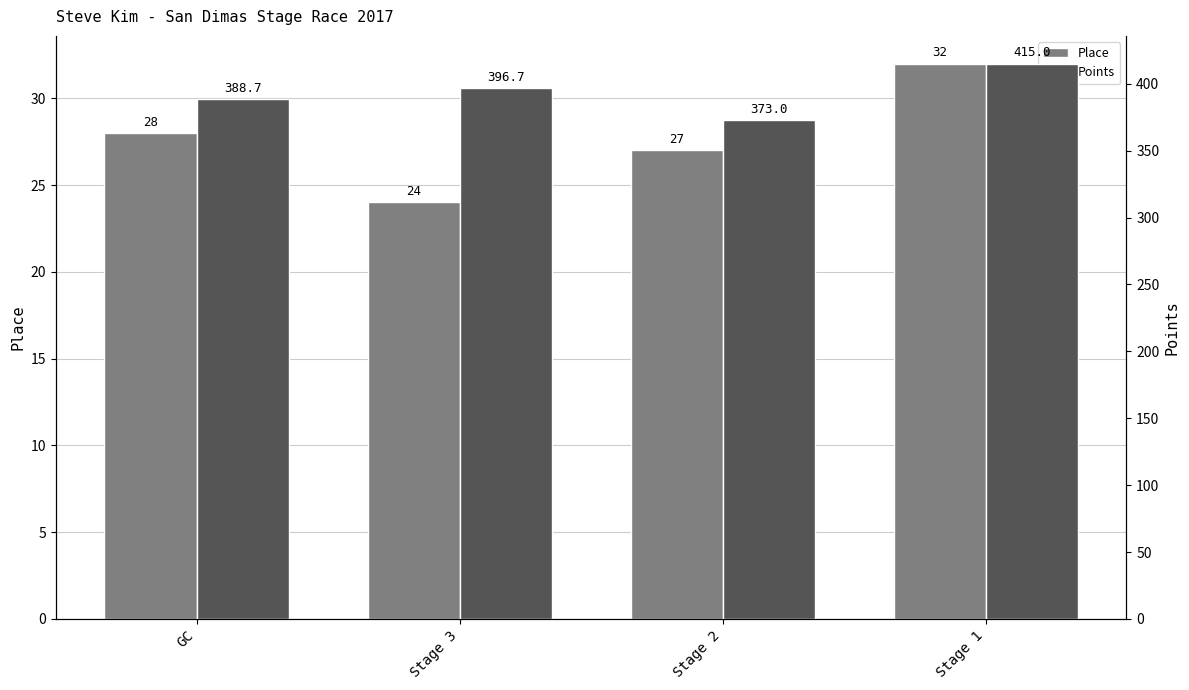

What is the highest value of the Place series?

32.0